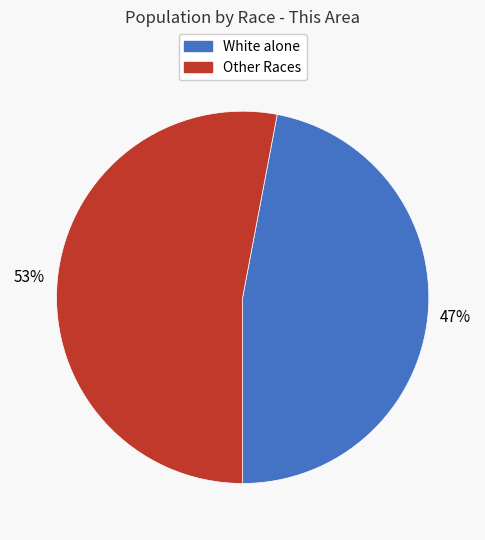

To the nearest percent, what is the difference between the largest and smallest slice percentages?

6%